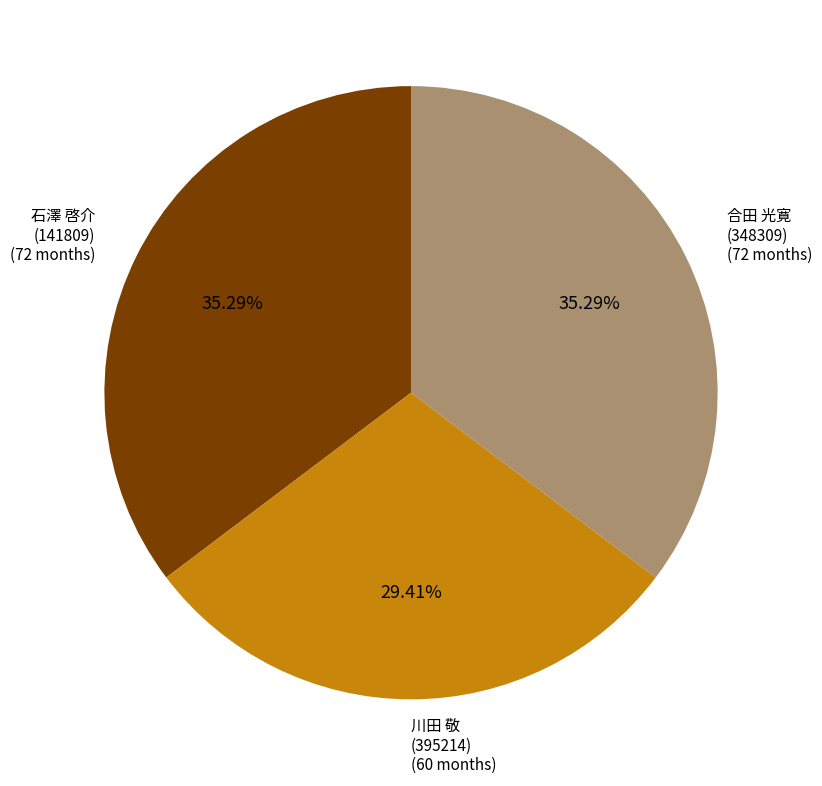

Approximately how many times larger is the value at 石澤 啓介 (141809) compared to 川田 敬 (395214)?

1.2